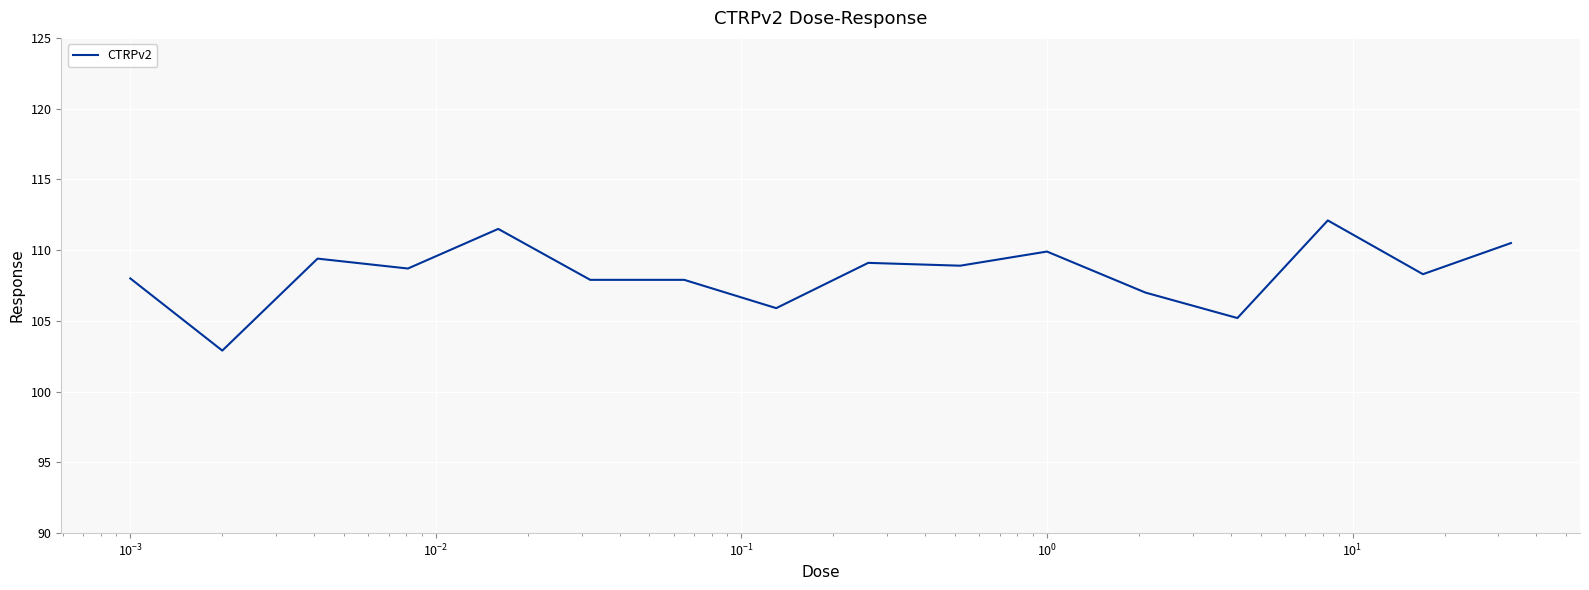

Count the number of categories in the chart.

16